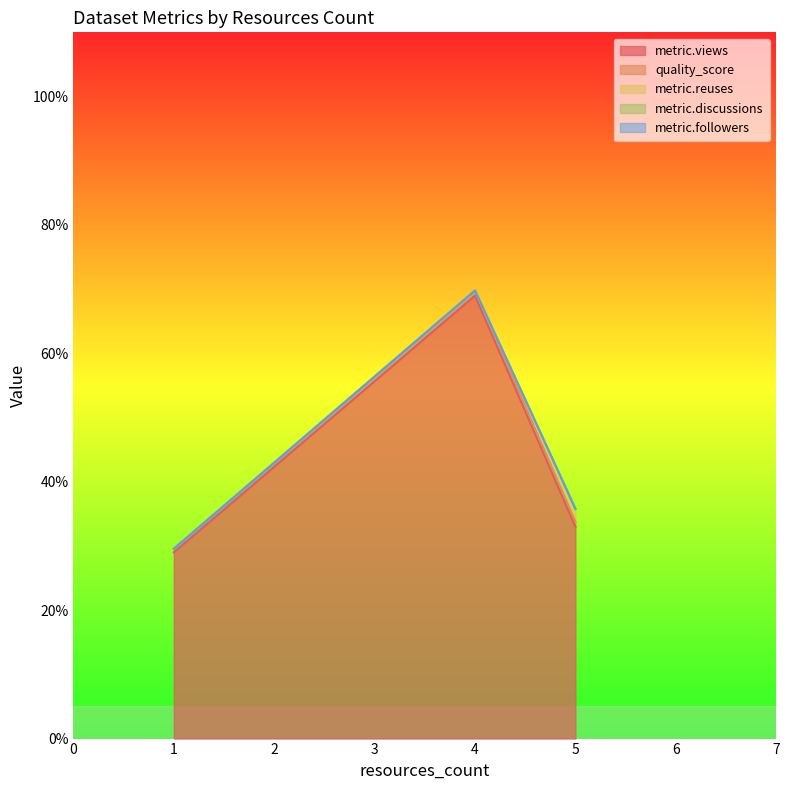

At which category is the sum across all series the highest?

4